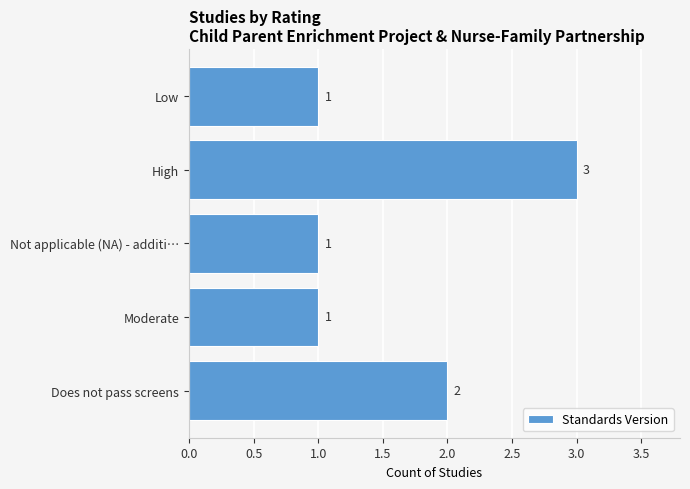

Reading top to bottom, what are all the values shown in this chart?

1	3	1	1	2